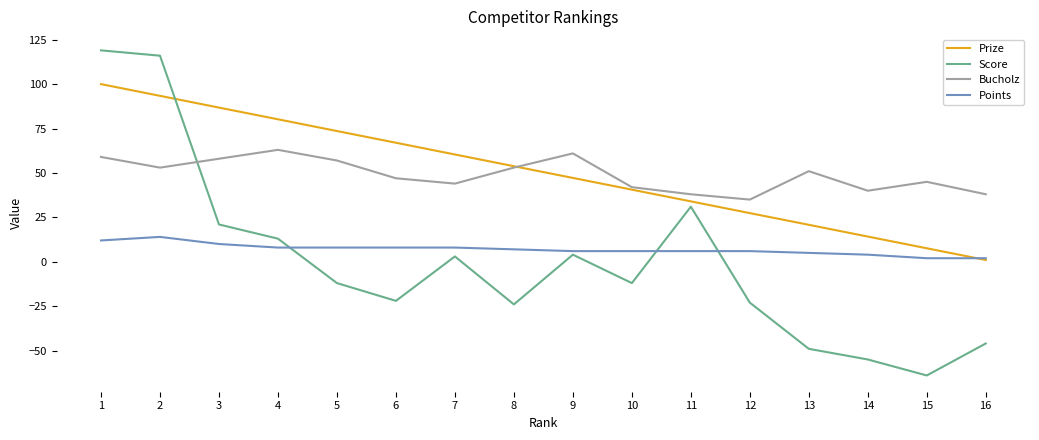

Reading left to right, extract all data points from this chart.

Prize: 100.0	93.4	86.8	80.2	73.6	67.0	60.4	53.8	47.2	40.6	34.0	27.4	20.8	14.2	7.6	1.0
Score: 119.0	116.0	21.0	13.0	-12.0	-22.0	3.0	-24.0	4.0	-12.0	31.0	-23.0	-49.0	-55.0	-64.0	-46.0
Bucholz: 59.0	53.0	58.0	63.0	57.0	47.0	44.0	53.0	61.0	42.0	38.0	35.0	51.0	40.0	45.0	38.0
Points: 12.0	14.0	10.0	8.0	8.0	8.0	8.0	7.0	6.0	6.0	6.0	6.0	5.0	4.0	2.0	2.0